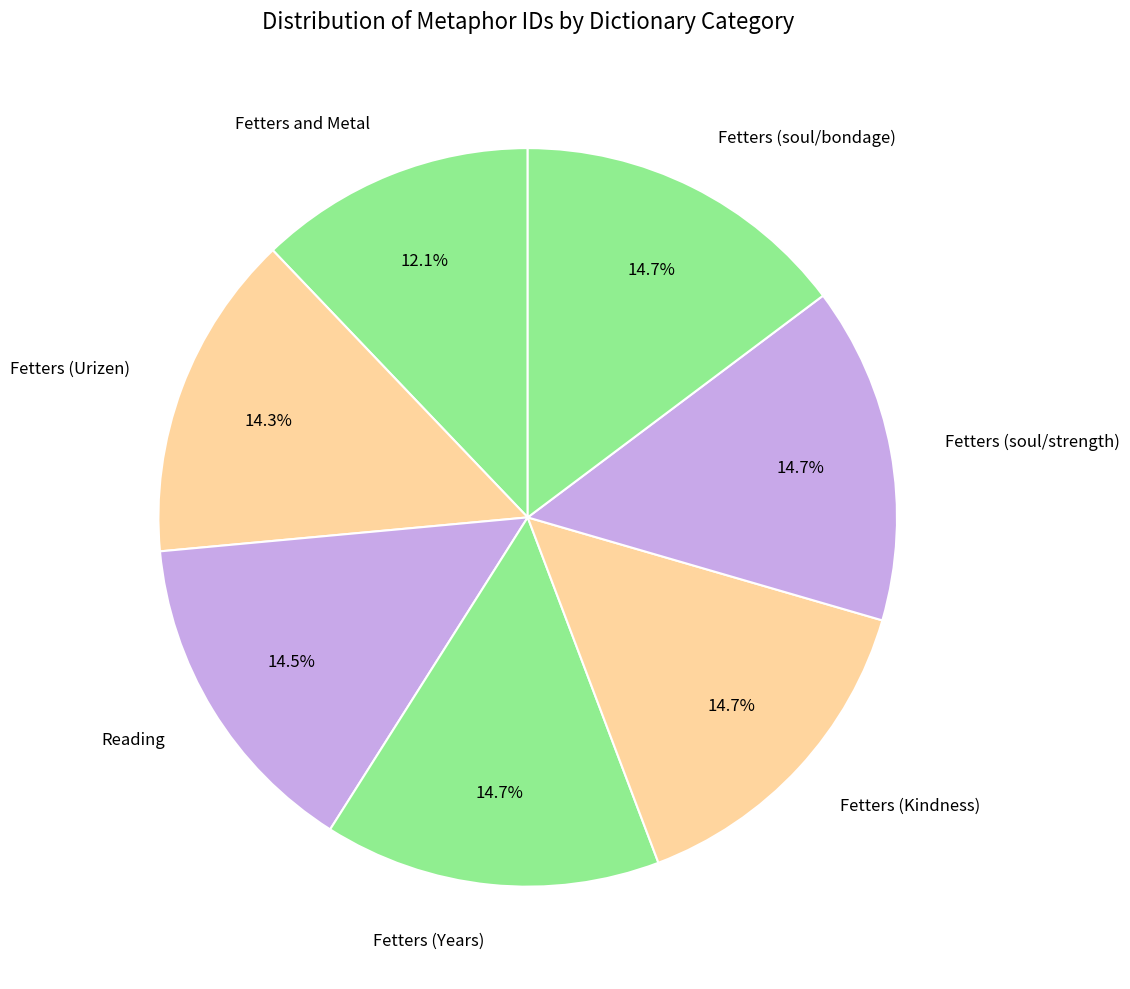

Is the sum of Fetters (Years) and Fetters and Metal greater than half?

No